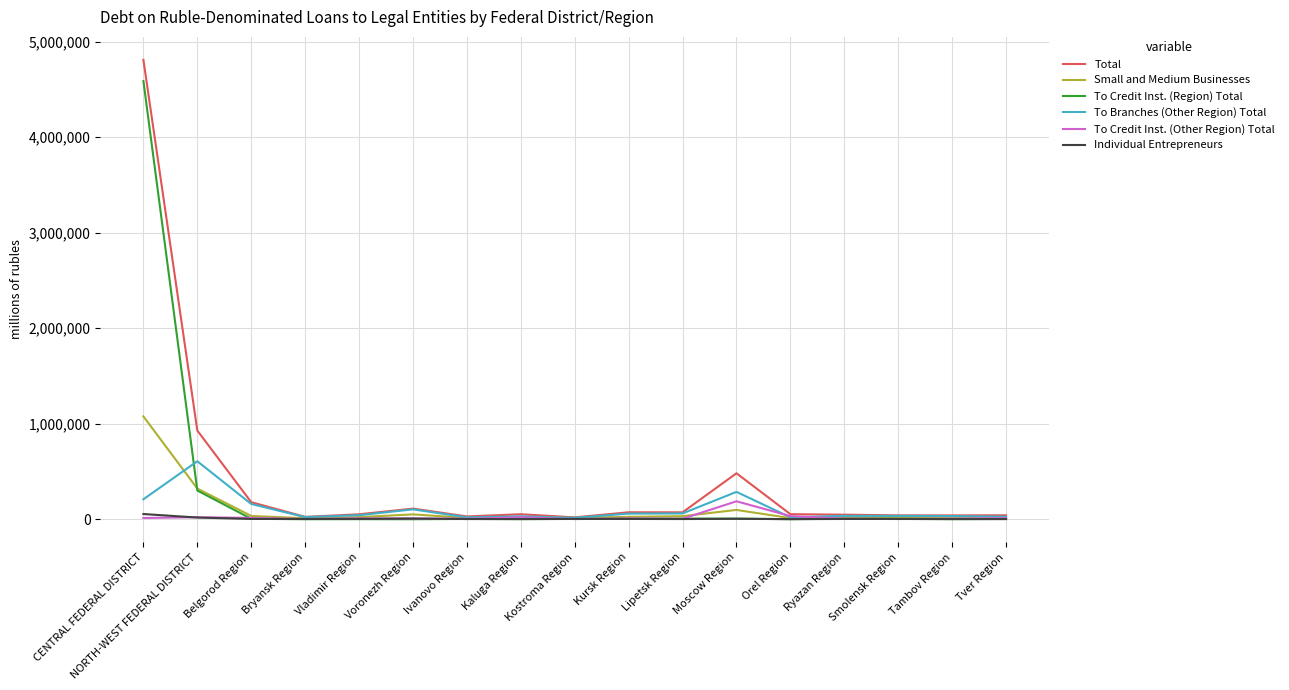

What is the spread (max minus min) of values at Tver Region?

39339